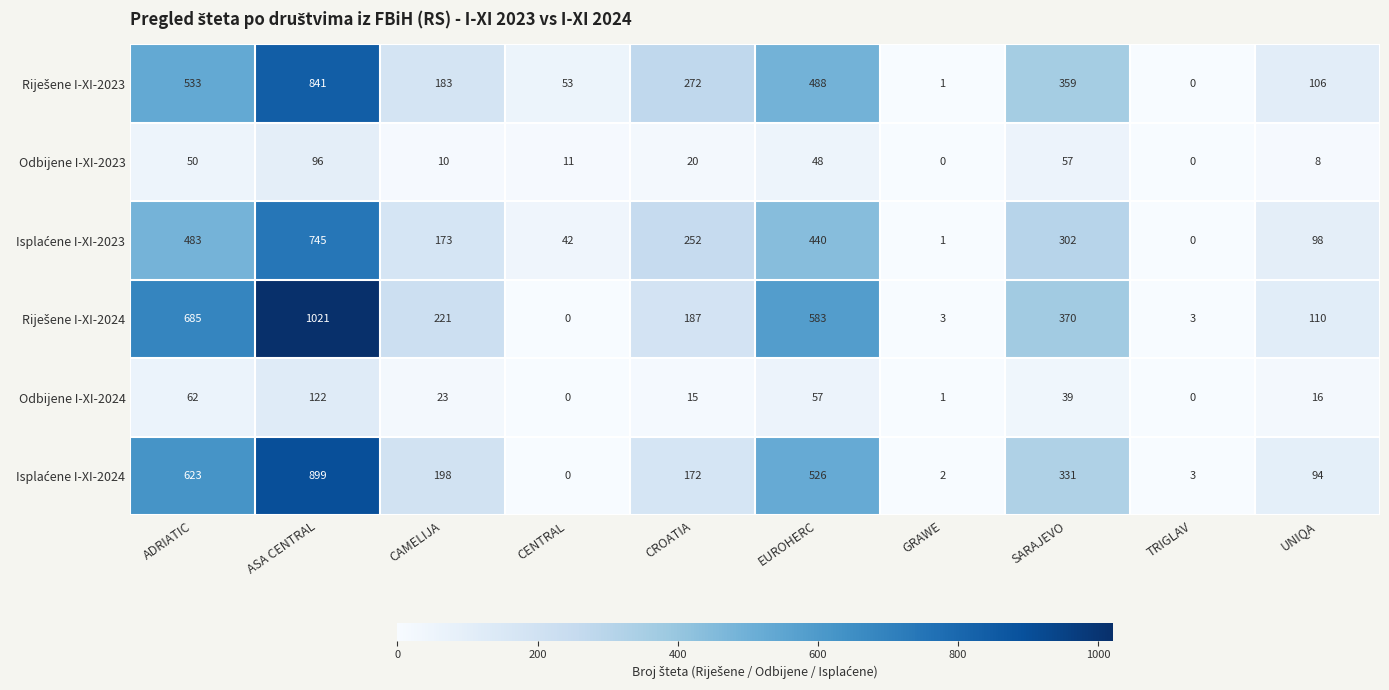

Is it true that Odbijene I-XI-2024 equals 62 at ADRIATIC?

True